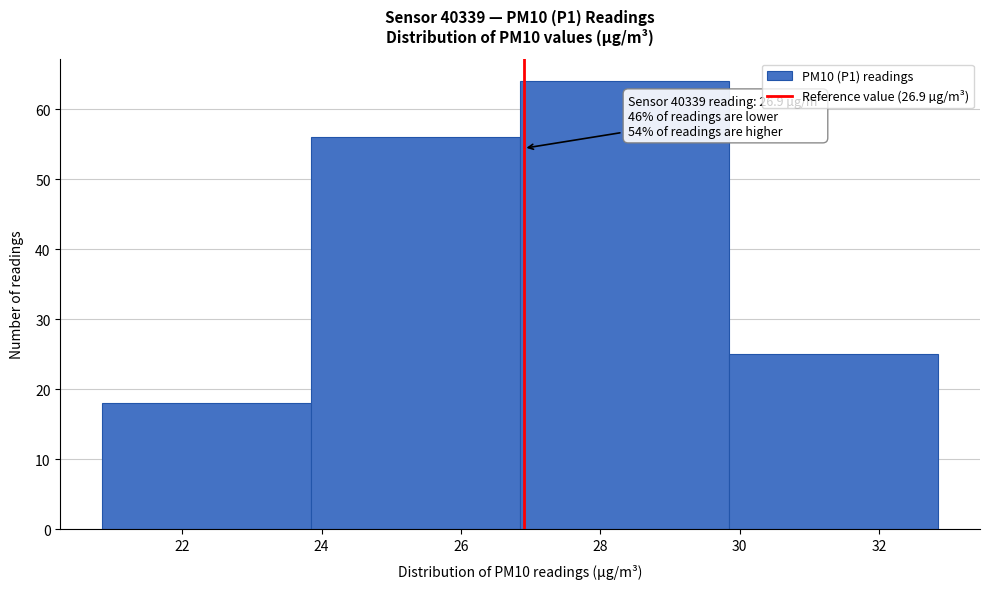

Over which range of the x-axis is the bar tallest?

26.85 to 29.85